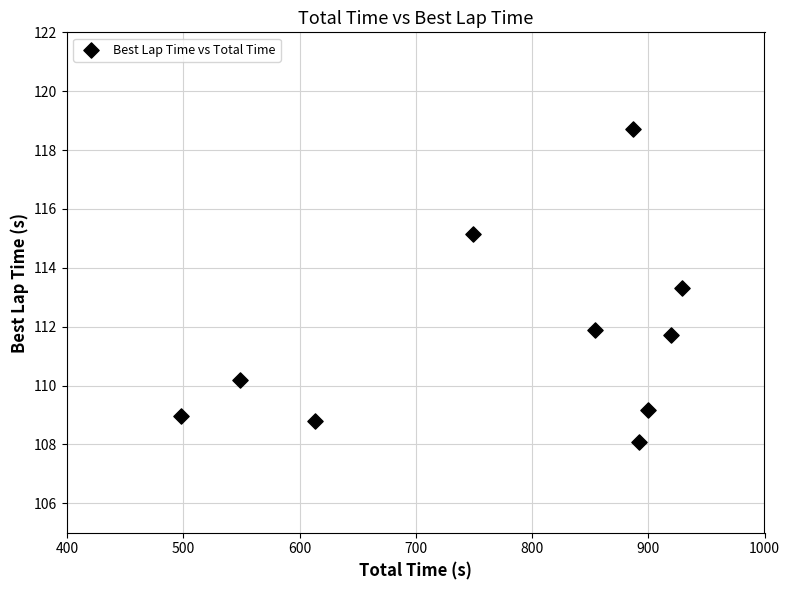

What is the average Y value?

111.6